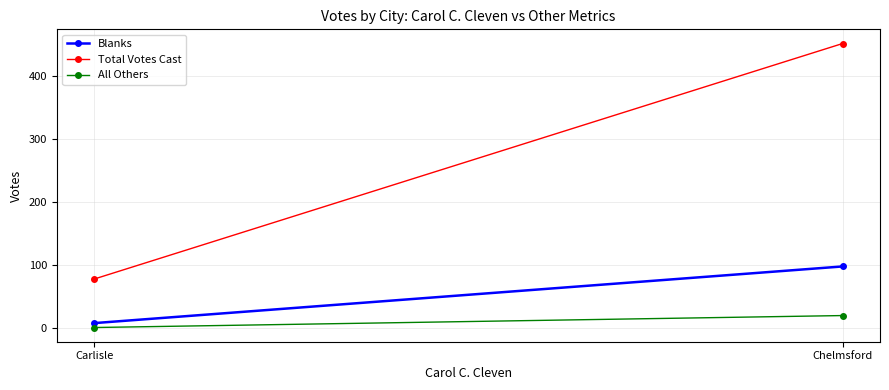

Which series has the widest spread of values?

Total Votes Cast